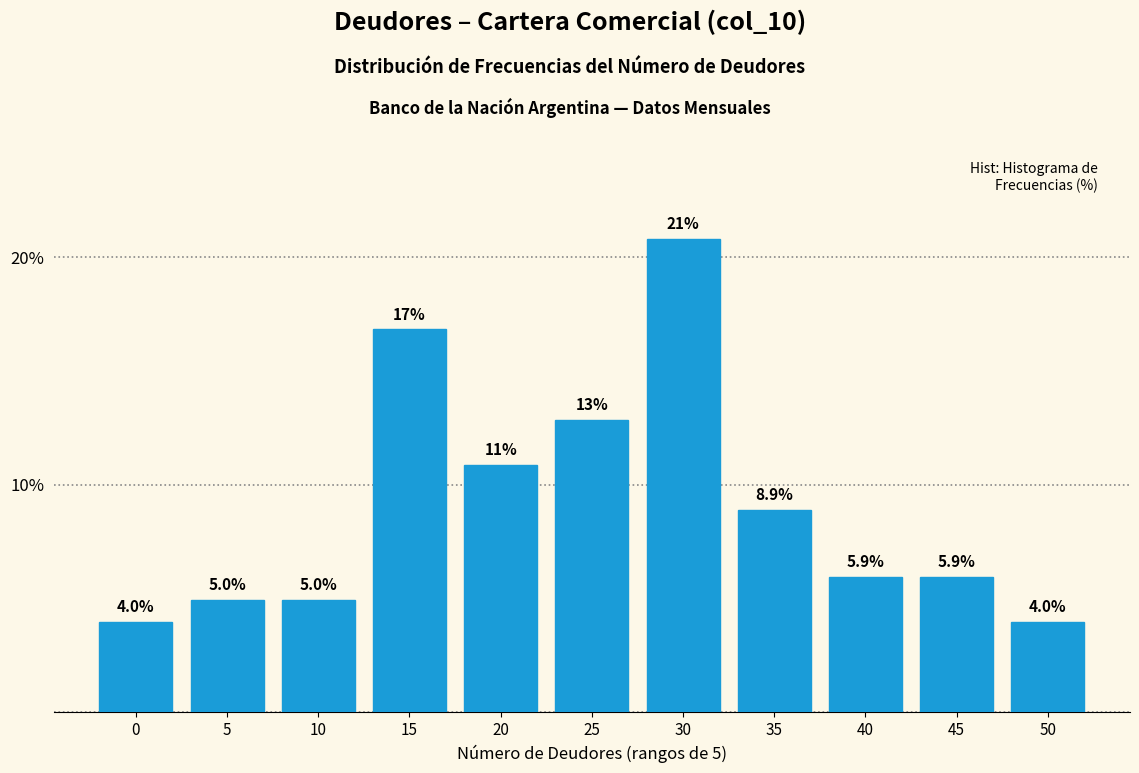

Reading left to right, extract all data points from this chart.

0=4.0	5=5.0	10=5.0	15=16.8	20=10.9	25=12.9	30=20.8	35=8.9	40=5.9	45=5.9	50=4.0